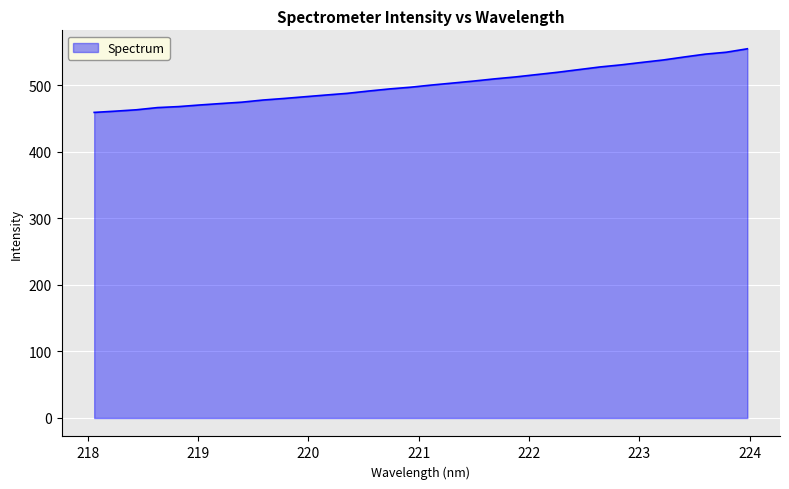

What is the difference between the maximum and minimum values?

95.5